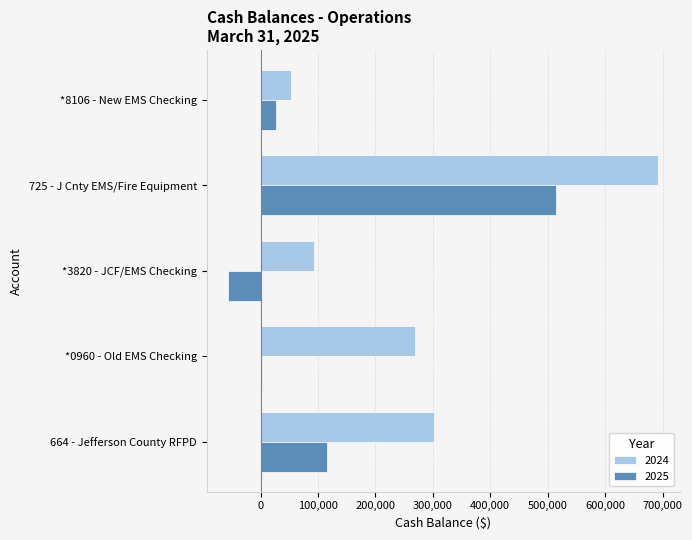

List the series in order of their peak value, highest first.

2024, 2025